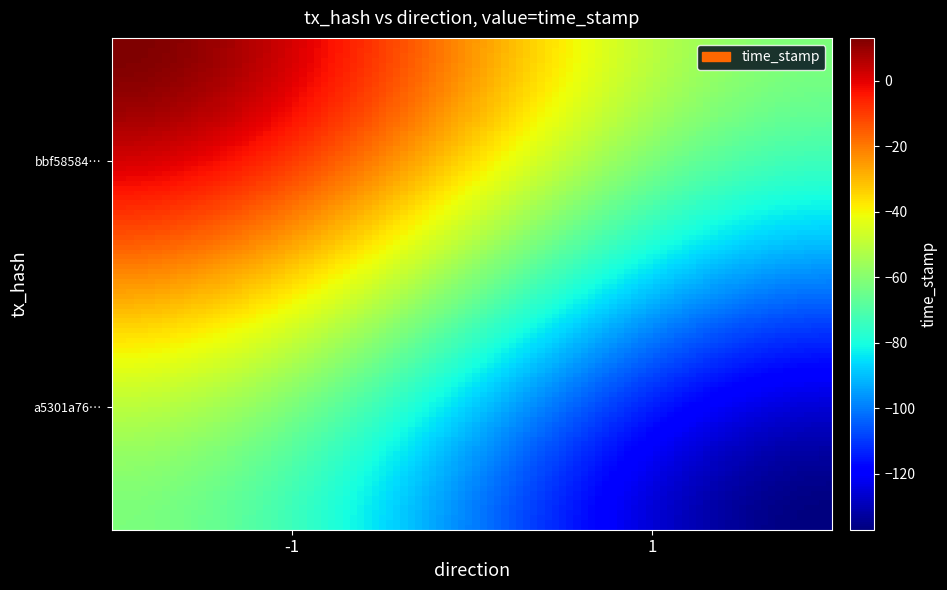

Is it true that a5301a76762b1d04105f90593e6608fd3a6b7ec equals 1 at direction?

True